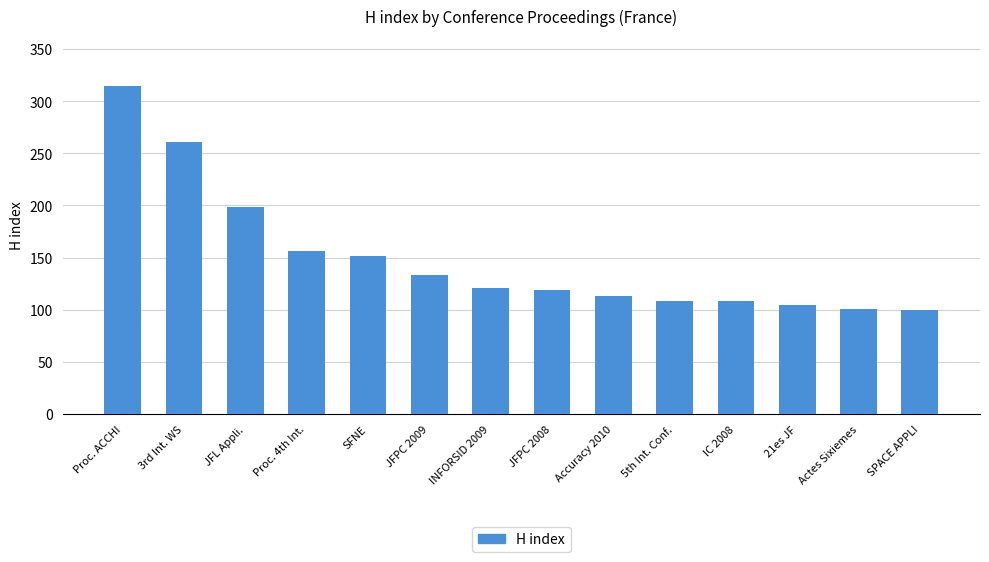

Read the value at IC 2008, to the nearest 50.

100